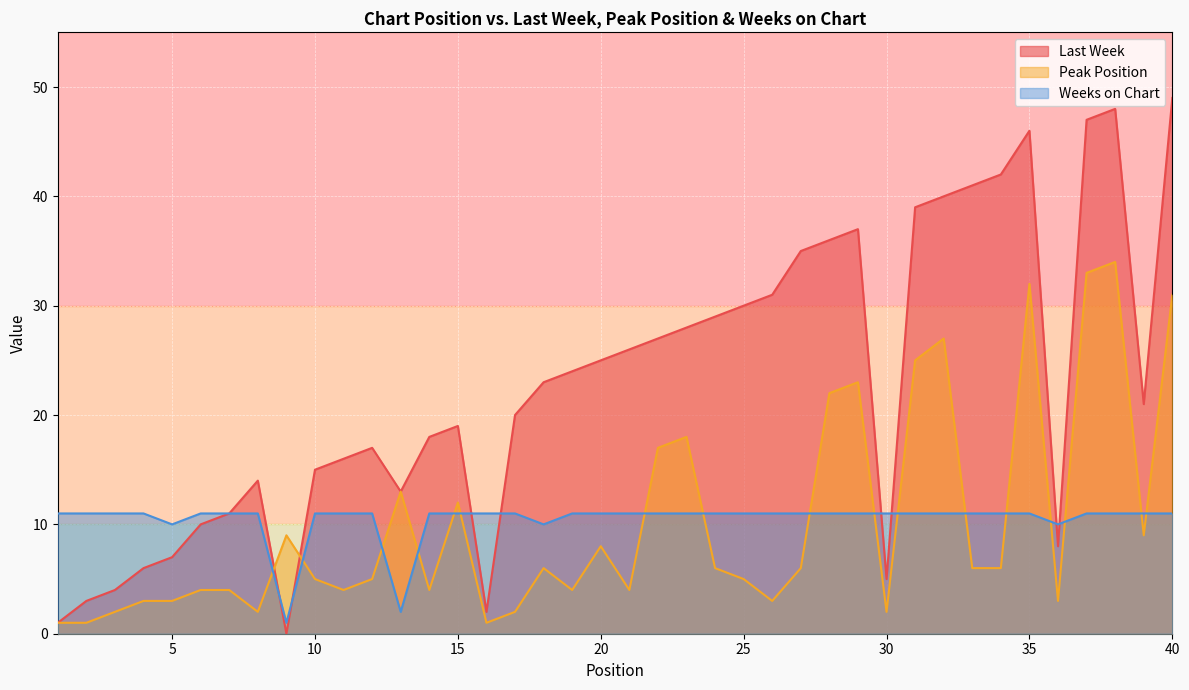

At which category is the sum across all series the highest?

38